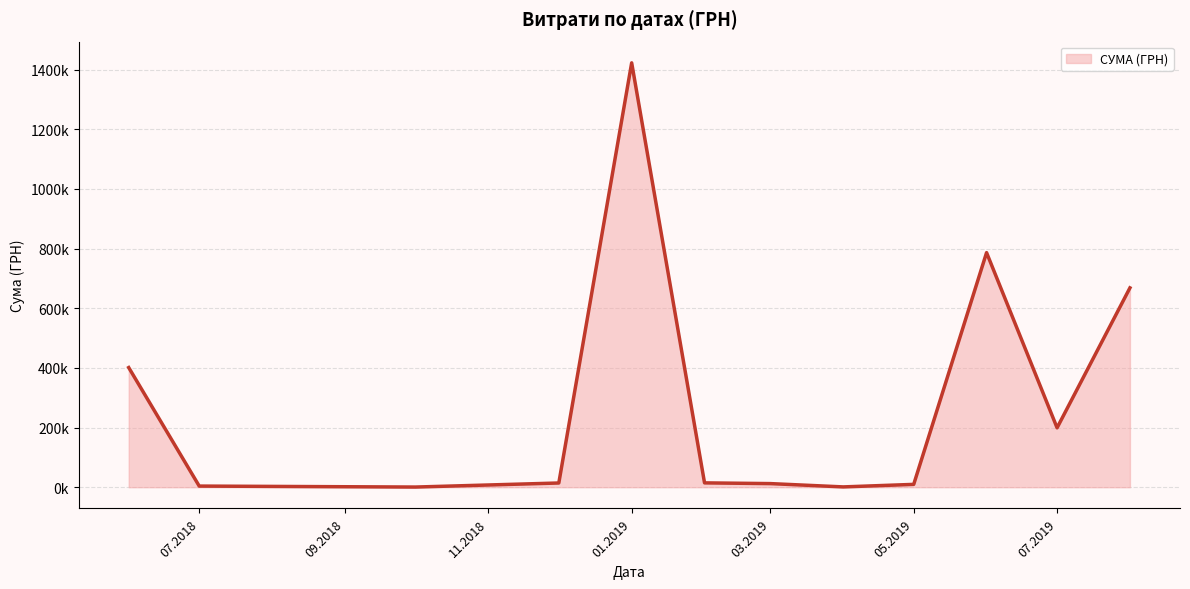

At which category does the chart reach its peak across all series?

08.01.2019